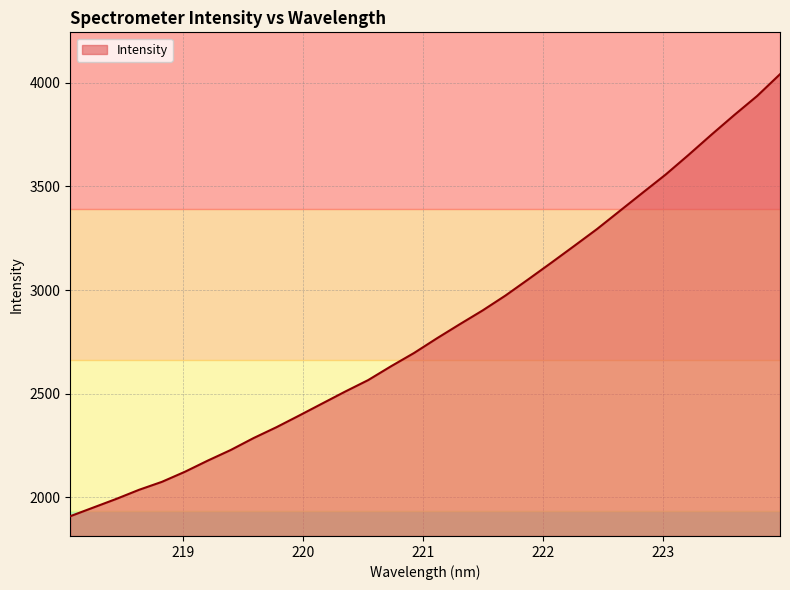

What is the smallest value displayed?

1908.5